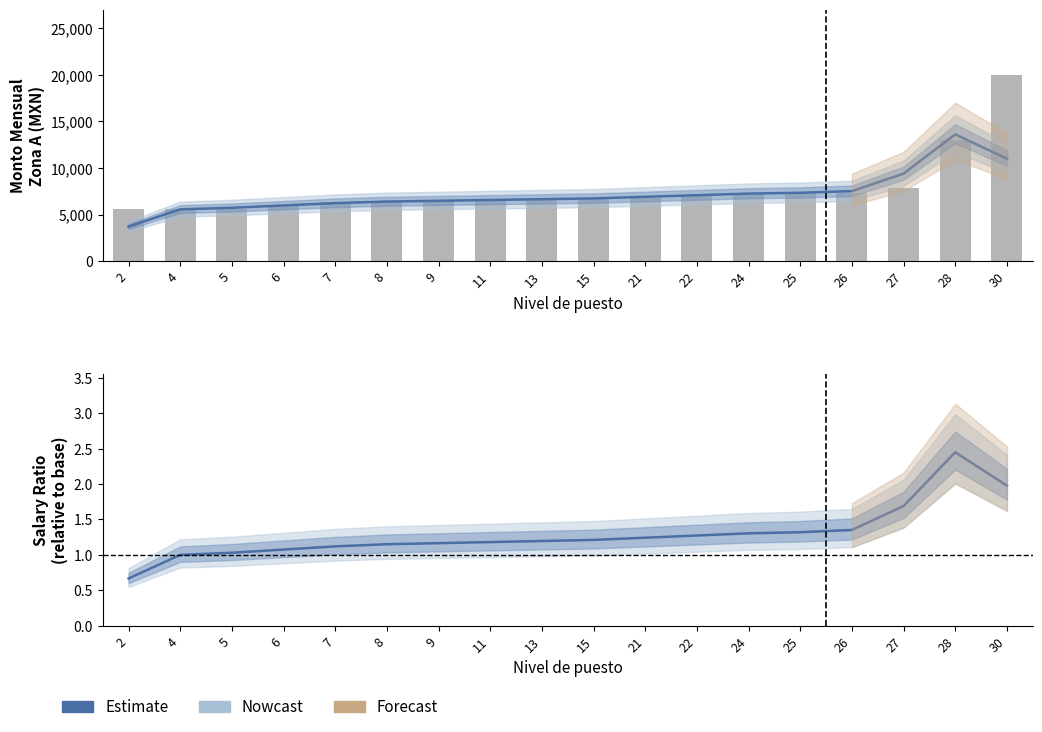

Reading left to right, what are all the values shown in this chart?

Estimate: 0.7	1.0	1.0	1.1	1.1	1.2	1.2	1.2	1.2	1.2	1.2	1.3	1.3	1.3	1.4	1.7	2.4	2.0
Monto Mensual Zona A: 5559.8	5559.8	5559.8	6058.6	6310.0	6310.0	6563.6	6563.6	6563.6	6820.0	6820.0	7077.5	7338.8	7338.8	7338.8	7869.2	12979.4	20012.7